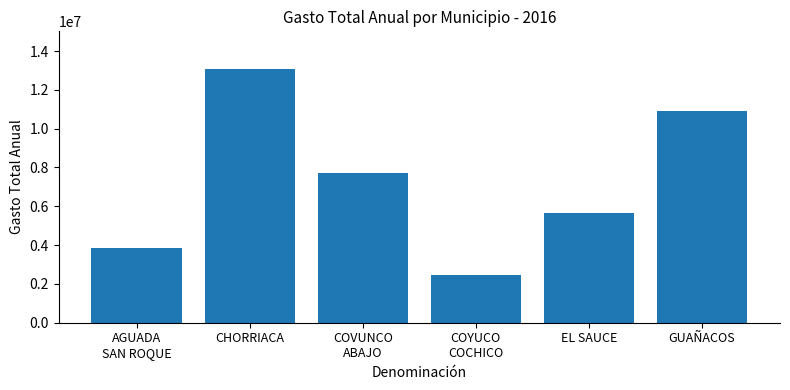

Rank the categories by value from lowest to highest.

COYUCO
COCHICO, AGUADA
SAN ROQUE, EL SAUCE, COVUNCO
ABAJO, GUAÑACOS, CHORRIACA